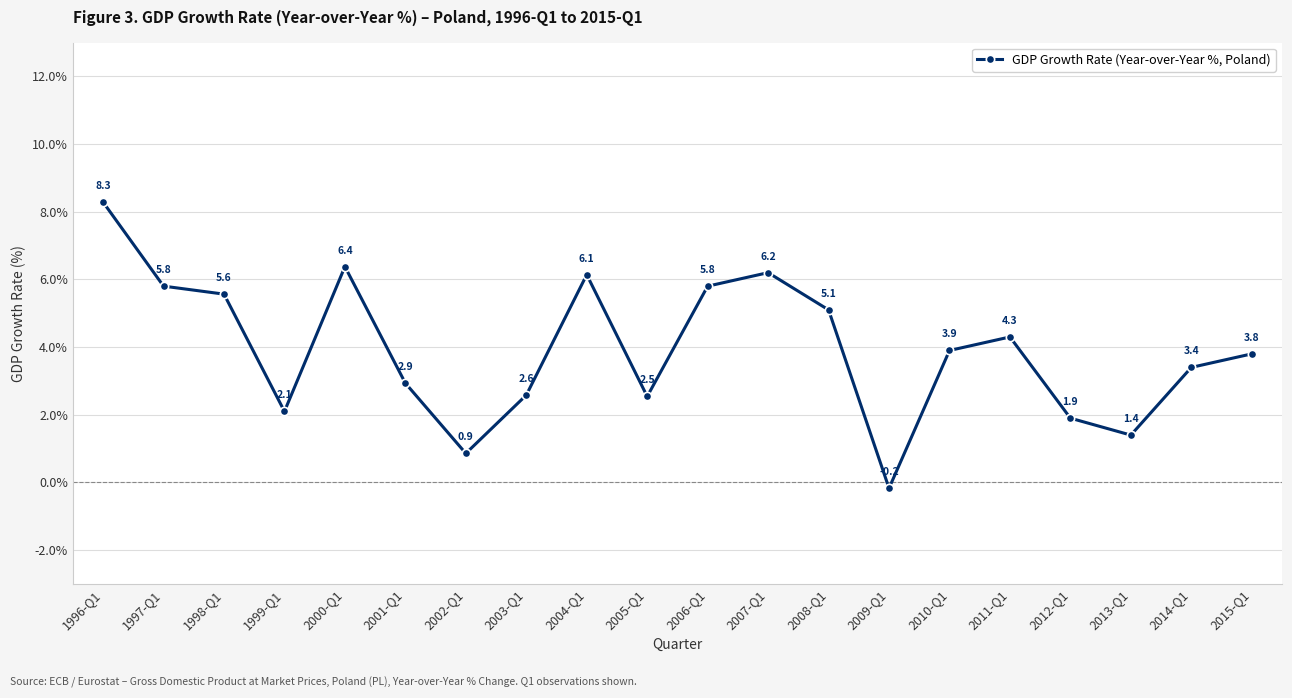

The value at 1997-Q1 is 5.8. True or false?

True